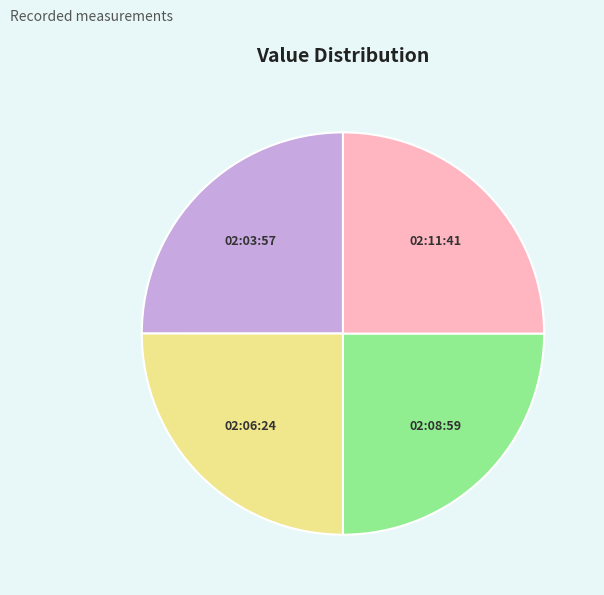

Is there a majority slice in this chart?

No